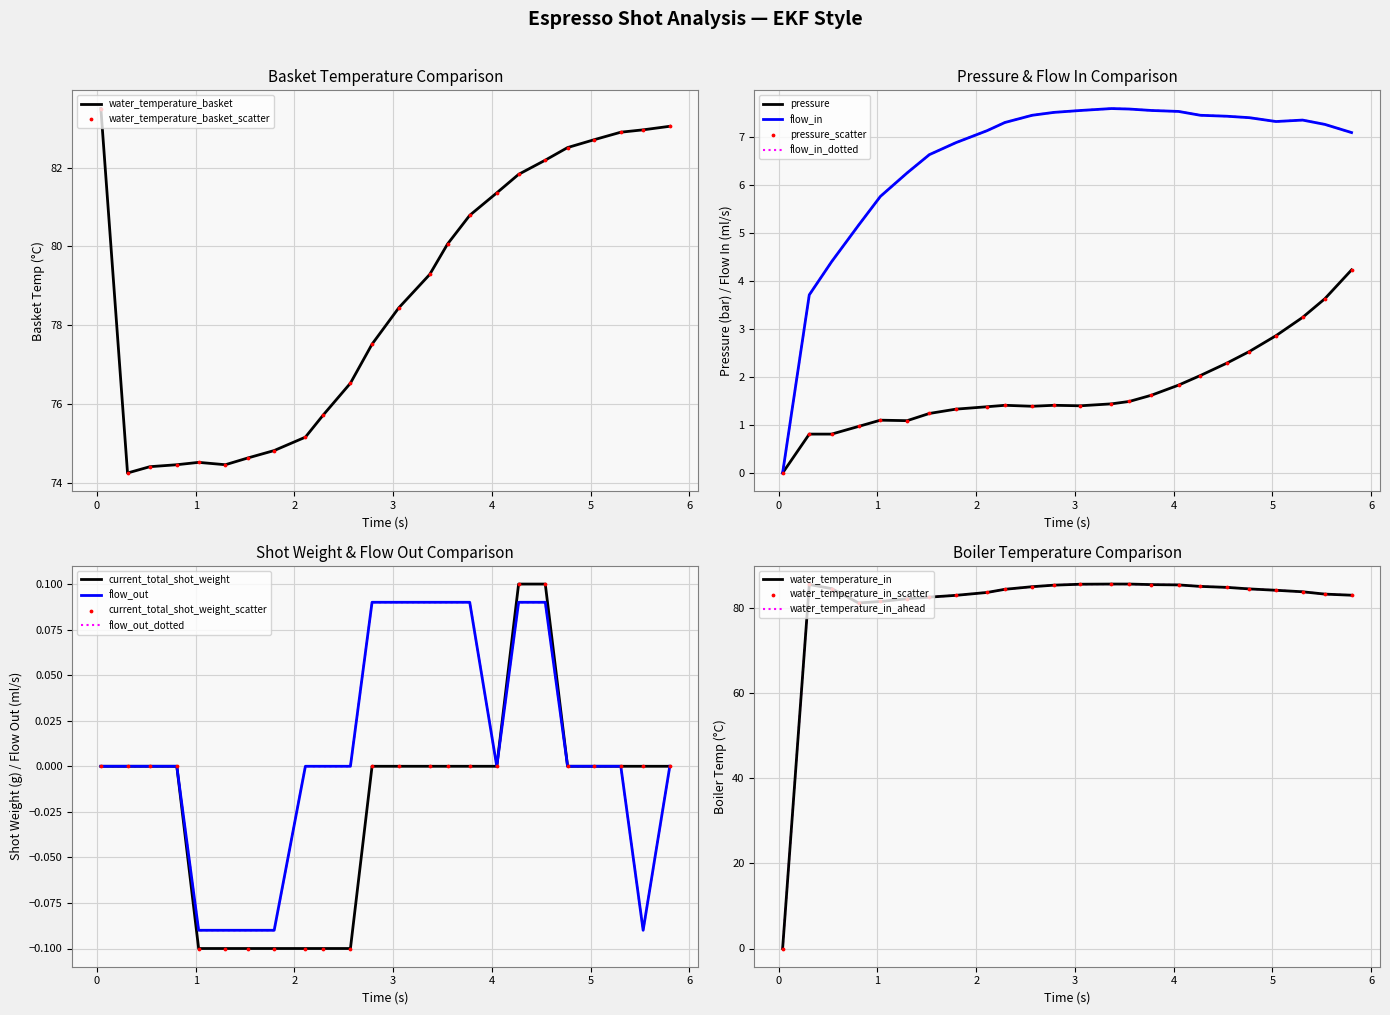

Which series contains the lowest Y value?

current_total_shot_weight